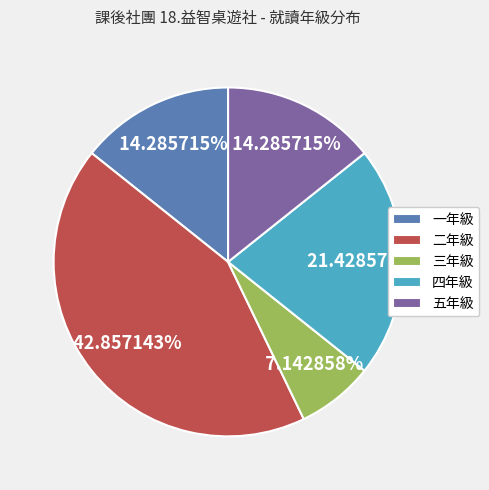

Does 四年級 account for over 50% of the chart?

No